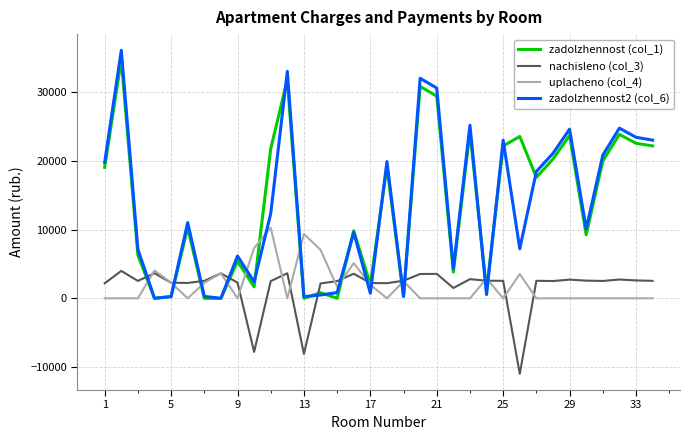

Which series has the largest range (max minus min)?

zadolzhennost2 (col_6)